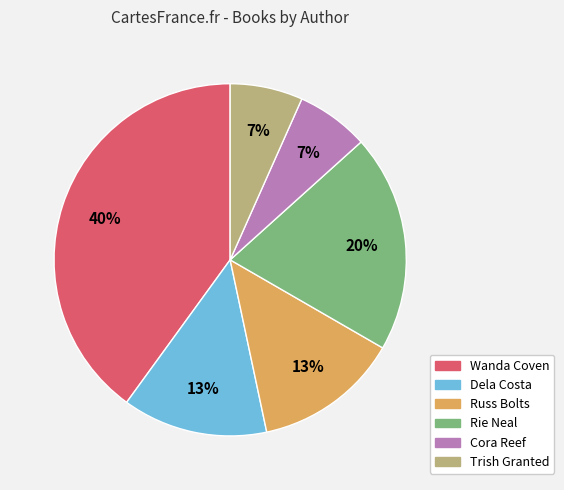

Do Rie Neal and Cora Reef together represent more than half of the pie?

No